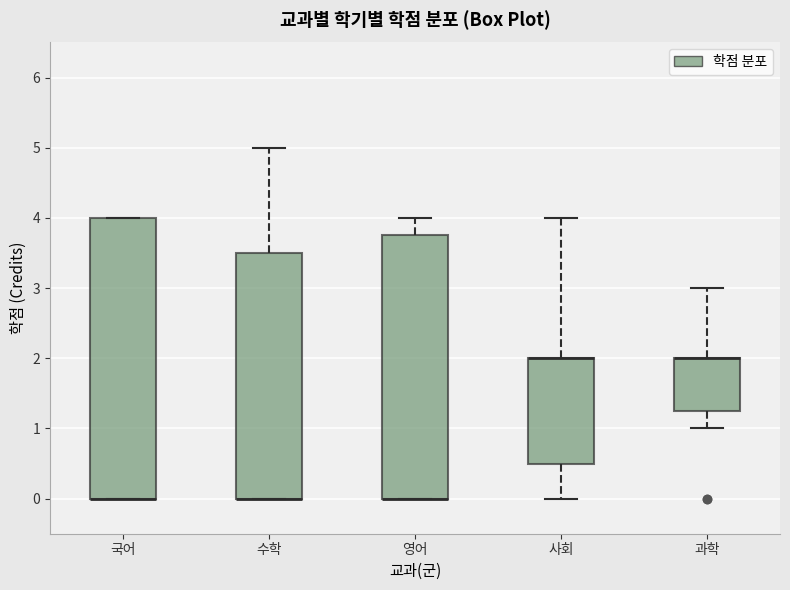

Reading left to right, transcribe this box plot: for each box, give where its median line is, the range the box spans, and where its two whiskers end, as read against the y-axis. The values are not printed on the chart, so give them approximately, as read against the axis.

국어: median 0.0 (drawn on the box's lower edge), box 0.0 to 4.0, whiskers 0.0 to 4.0
수학: median 0.0 (drawn on the box's lower edge), box 0.0 to 3.5, whiskers 0.0 to 5.0
영어: median 0.0 (drawn on the box's lower edge), box 0.0 to 3.8, whiskers 0.0 to 4.0
사회: median 2.0 (drawn on the box's upper edge), box 0.5 to 2.0, whiskers 0.0 to 4.0
과학: median 2.0 (drawn on the box's upper edge), box 1.3 to 2.0, whiskers 1.0 to 3.0